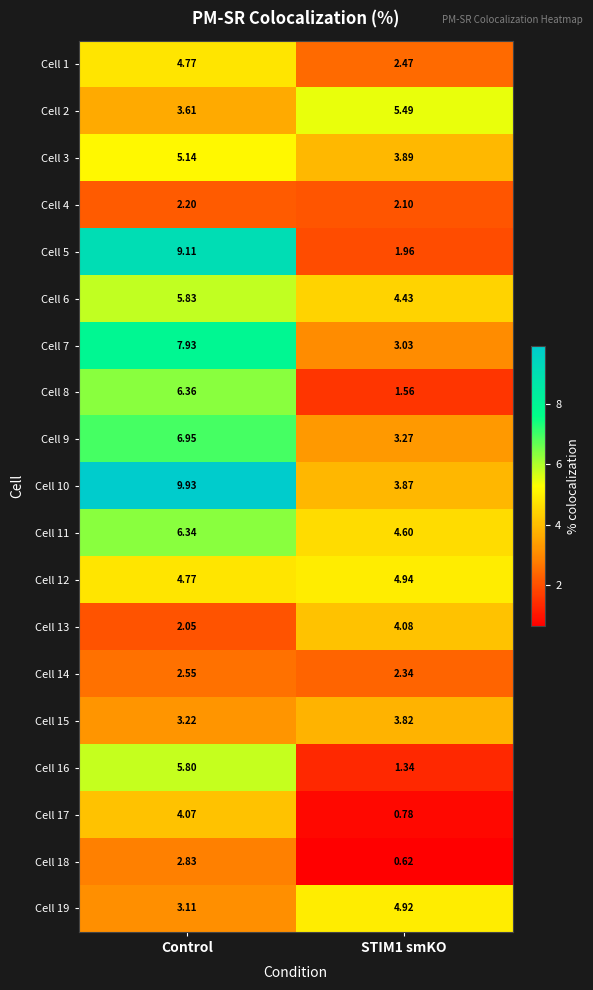

At which category does the chart reach its minimum across all series?

STIM1 smKO